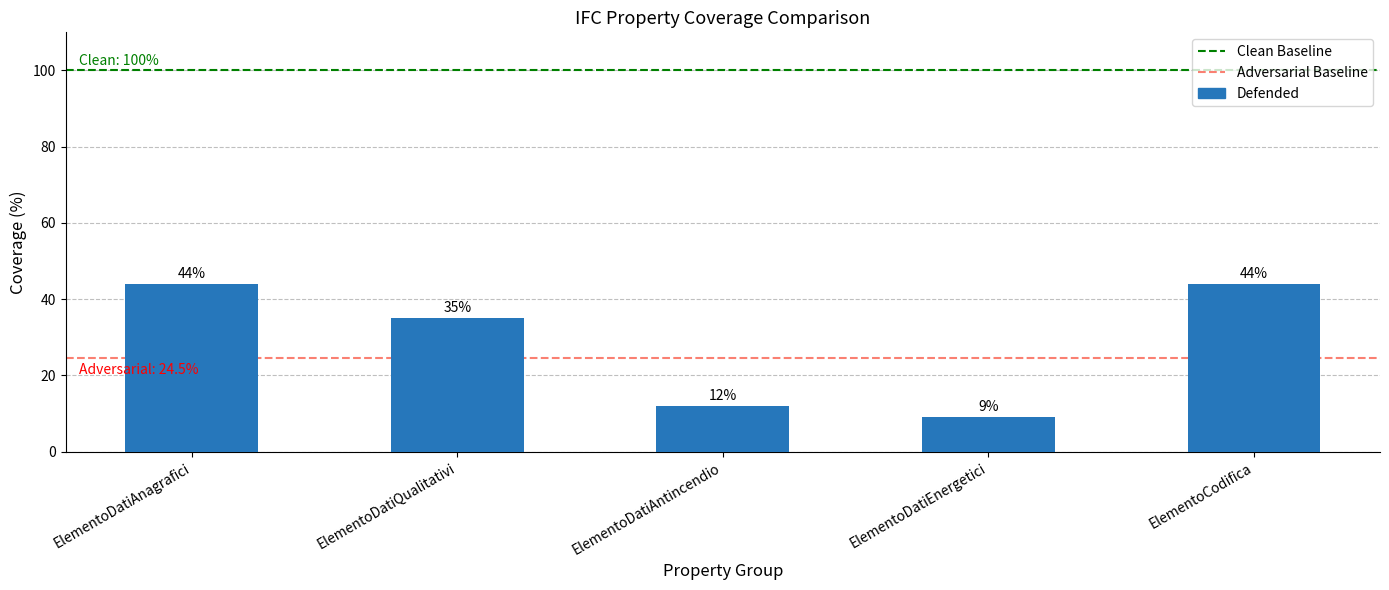

Reading right to left, what are all the values shown in this chart?

44	9	12	35	44